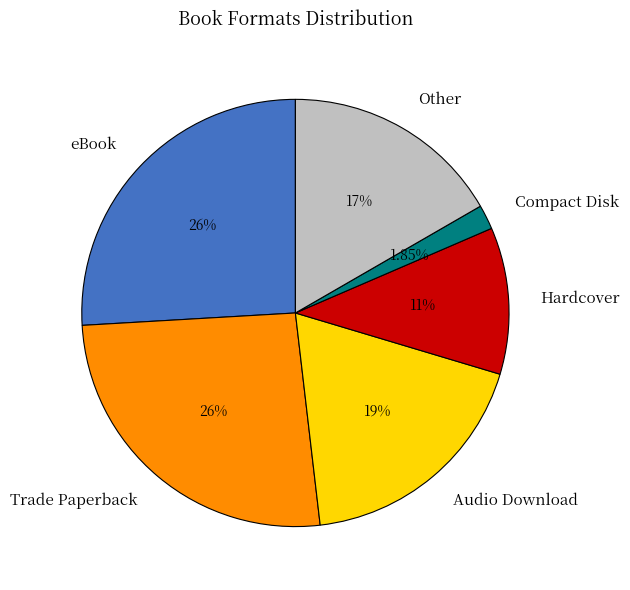

Is there a majority slice in this chart?

No